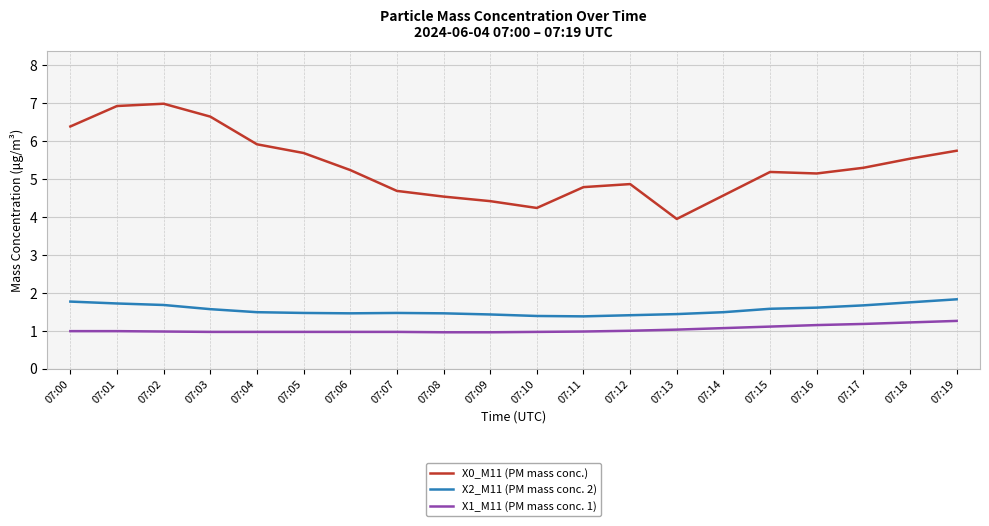

List the series in order of their peak value, lowest first.

X1_M11 (PM mass conc. 1), X2_M11 (PM mass conc. 2), X0_M11 (PM mass conc.)